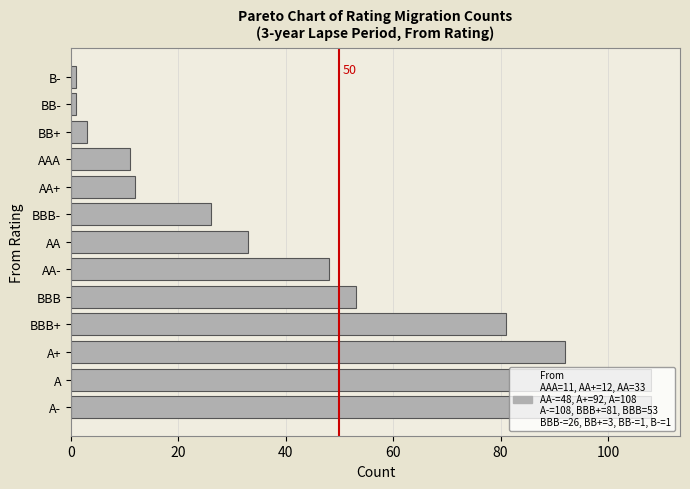

What is the greatest value displayed?

108